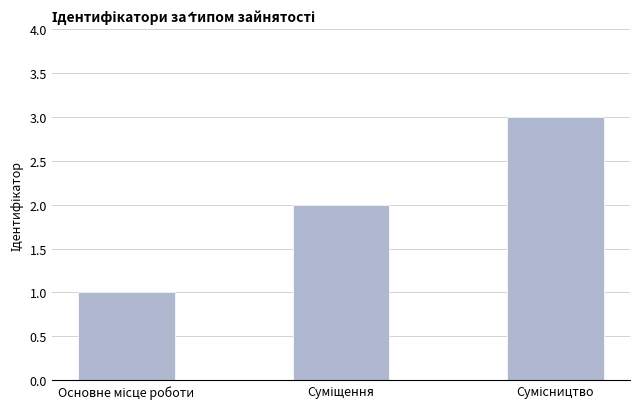

What is the maximum value shown in the chart?

3